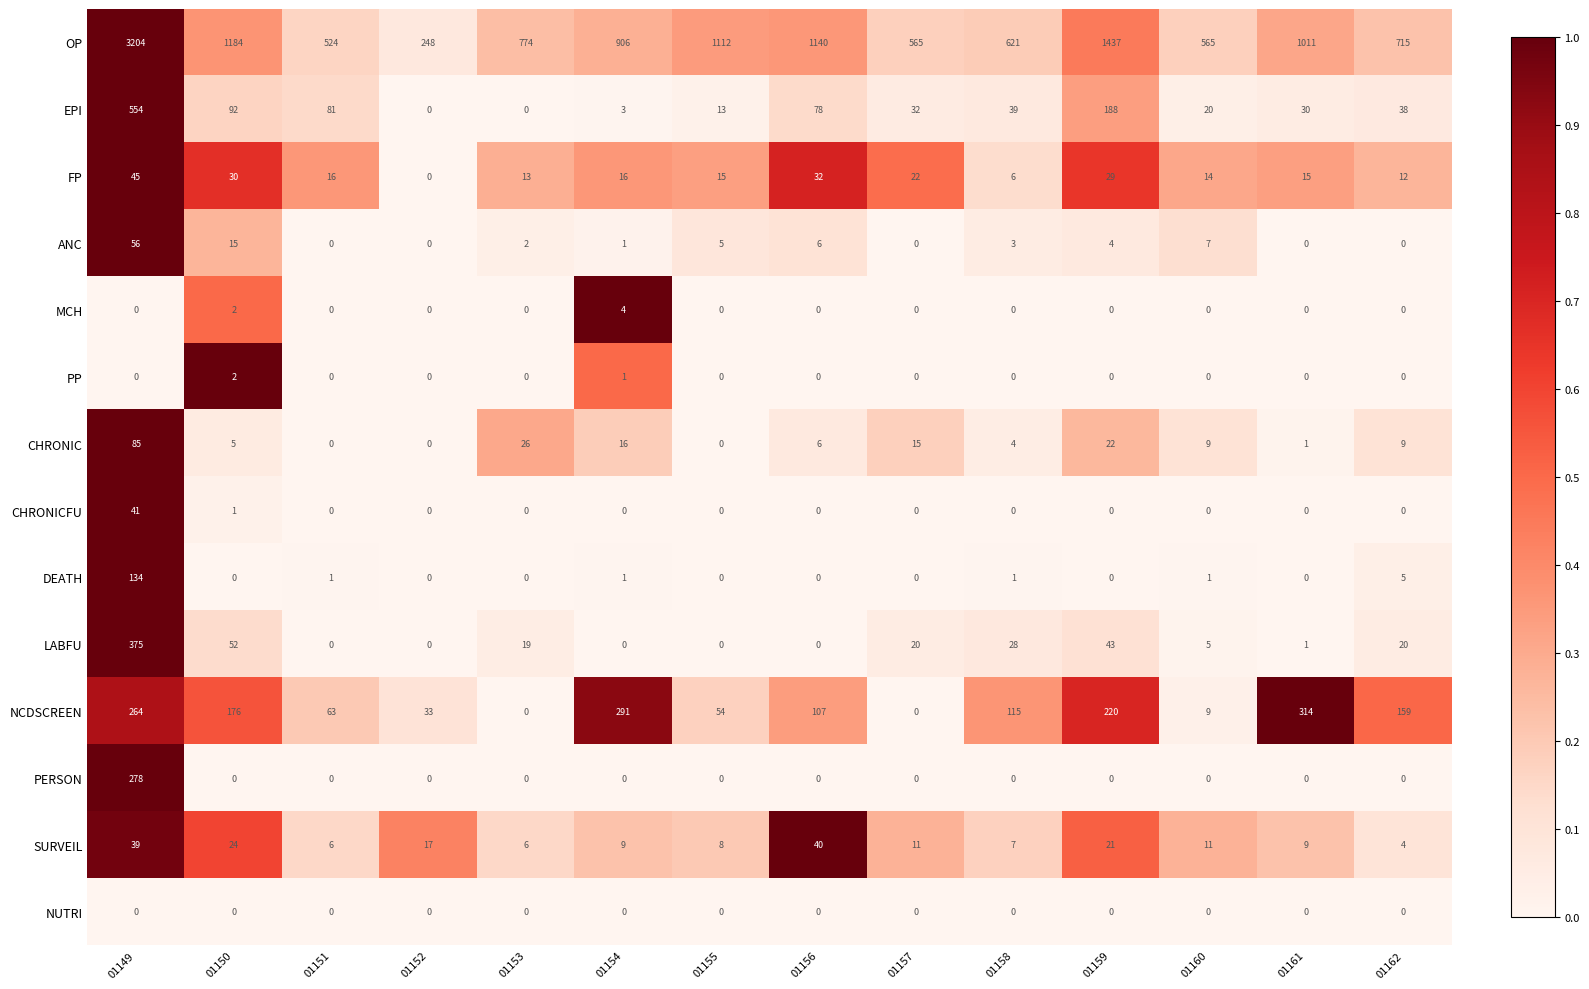

At how many categories does at least one series exceed 0?

14